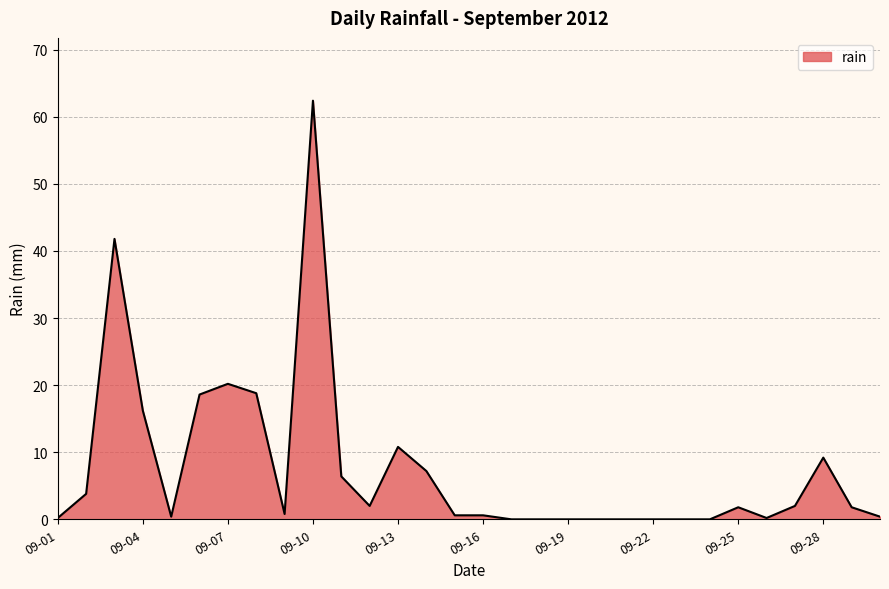

True or false: the data has more than 1 interior local peaks.

True